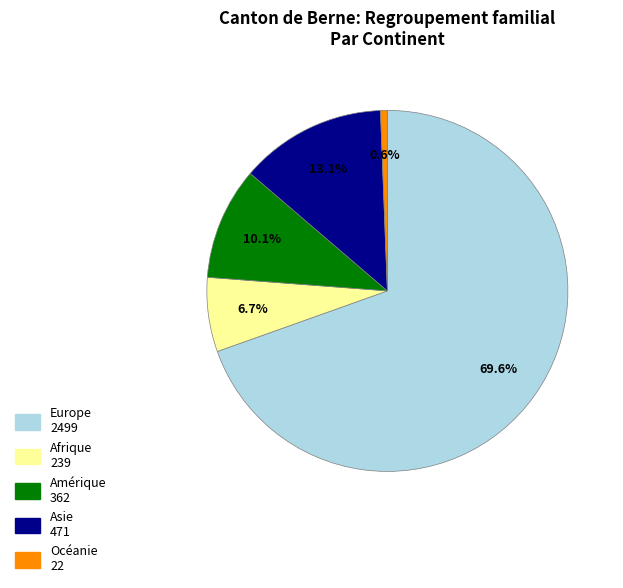

Rank the categories by value from lowest to highest.

Océanie, Afrique, Amérique, Asie, Europe